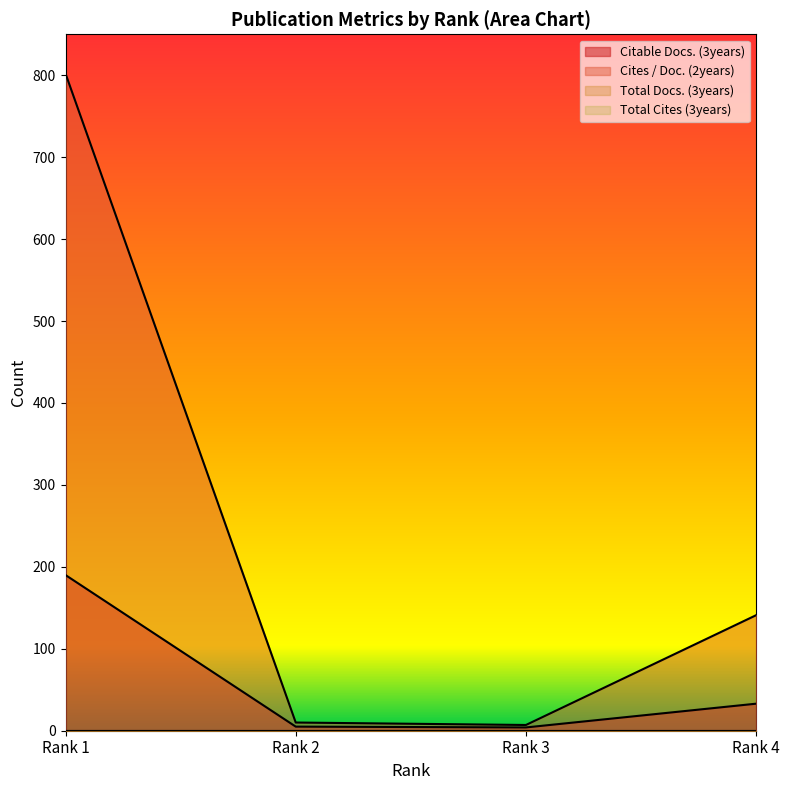

Which series changed the most between Rank 3 and Rank 4?

Cites / Doc. (2years)